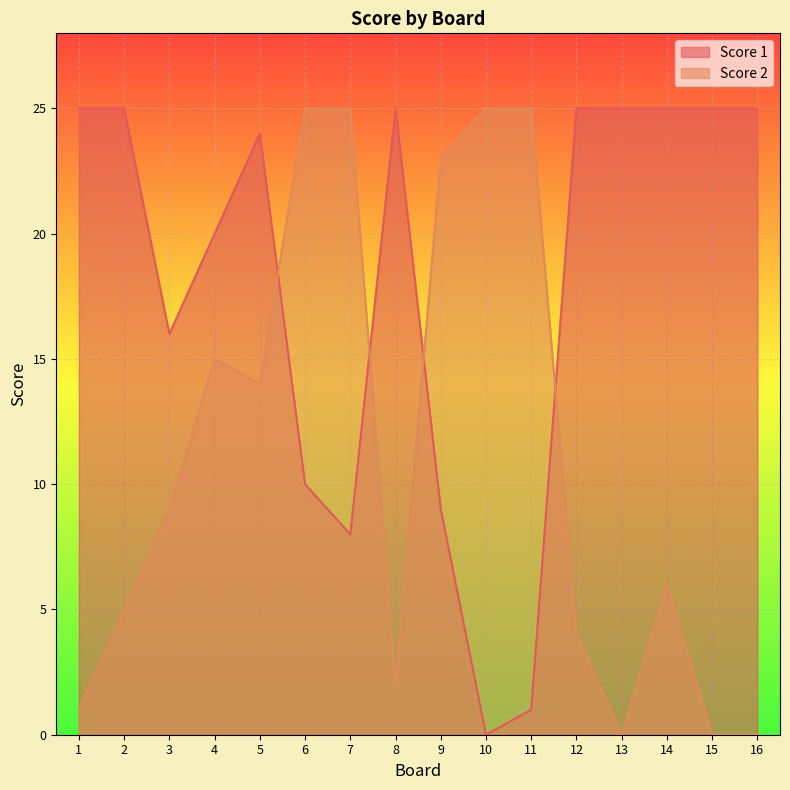

Where is the first local minimum for Score 2?

5